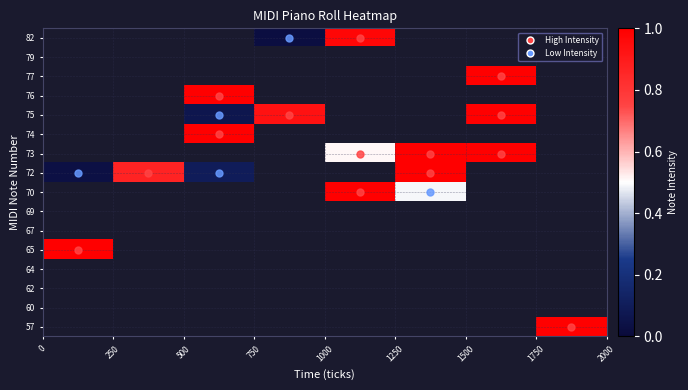

At how many categories does at least one series exceed 0?

8